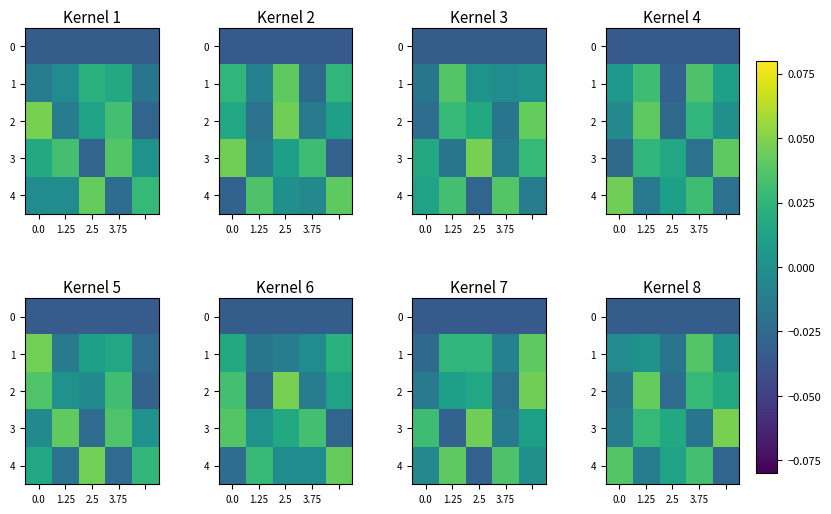

How many values in the 1 series are below 0?

2